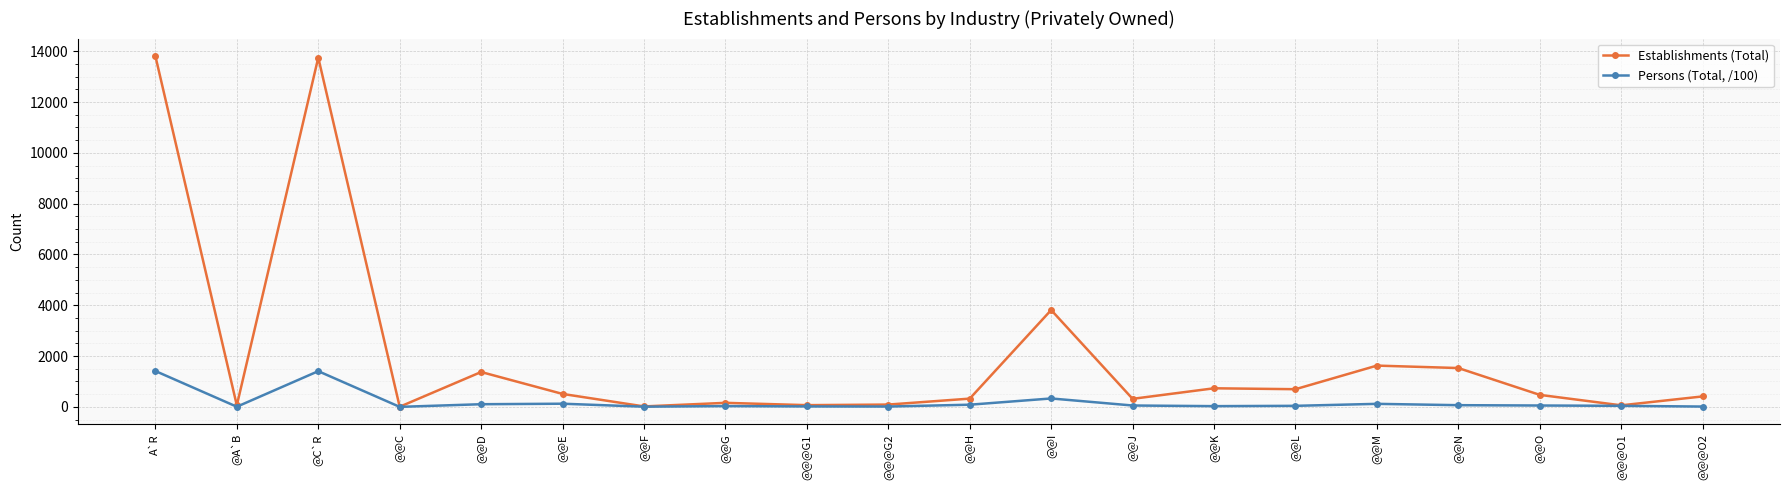

Where does the Persons (Total, /100) series first go above 53?

A`R